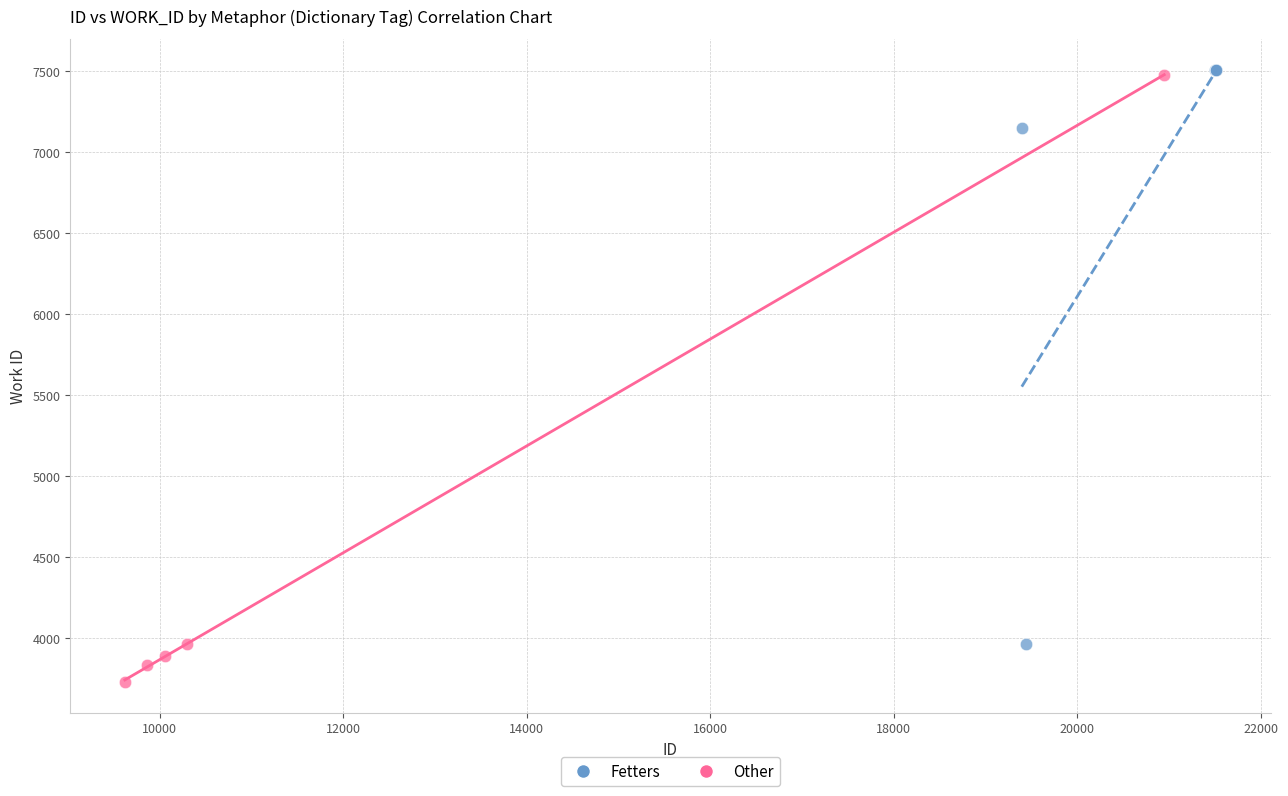

Which series has the largest Y range (max minus min)?

Other